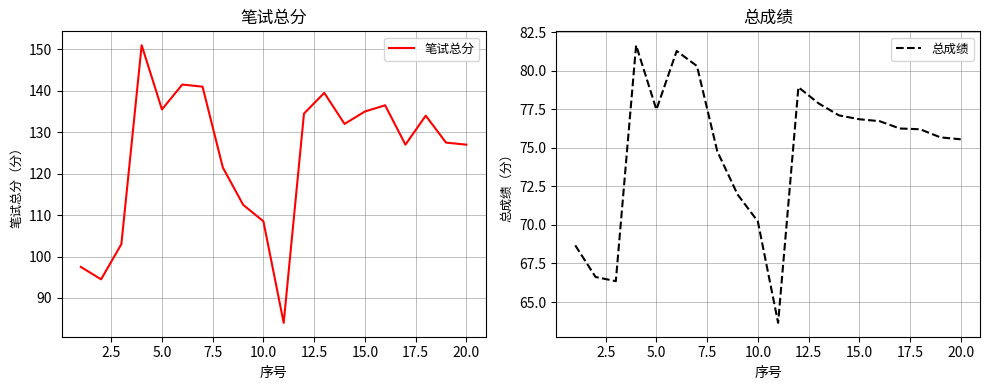

Is it true that 笔试总分 equals 27.6 at 5.0?

False